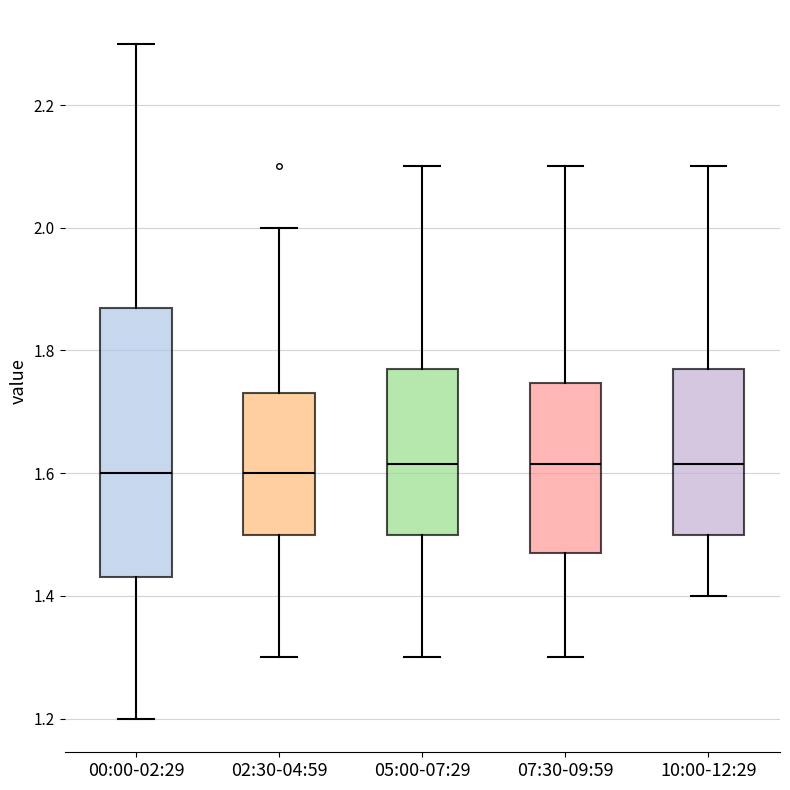

Reading left to right, read every box against the y-axis: the position of its median line, the range the box covers, and the ends of its whiskers. The values are not printed on the chart, so give them approximately, as read against the axis.

00:00-02:29: median 1.60, box 1.44 to 1.88, whiskers 1.20 to 2.30
02:30-04:59: median 1.60, box 1.50 to 1.74, whiskers 1.30 to 2.00
05:00-07:29: median 1.62, box 1.50 to 1.78, whiskers 1.30 to 2.10
07:30-09:59: median 1.62, box 1.48 to 1.74, whiskers 1.30 to 2.10
10:00-12:29: median 1.62, box 1.50 to 1.78, whiskers 1.40 to 2.10